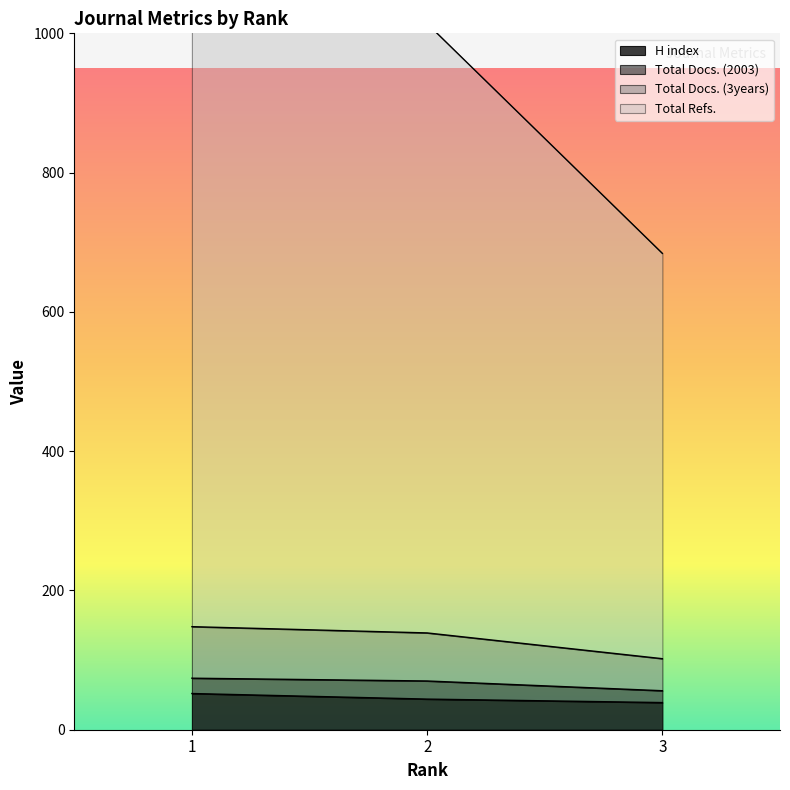

Rank the categories by Total Docs. (3years) value from lowest to highest.

3, 2, 1